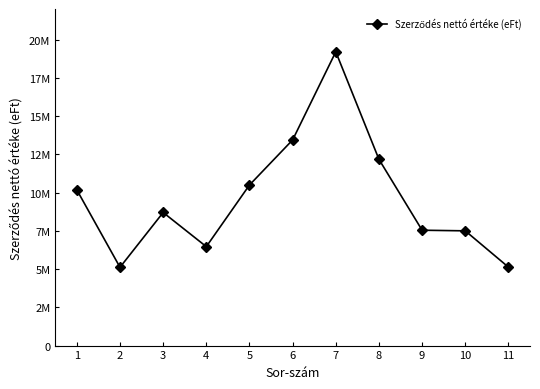

Rank the categories by value from lowest to highest.

2, 11, 4, 10, 9, 3, 1, 5, 8, 6, 7